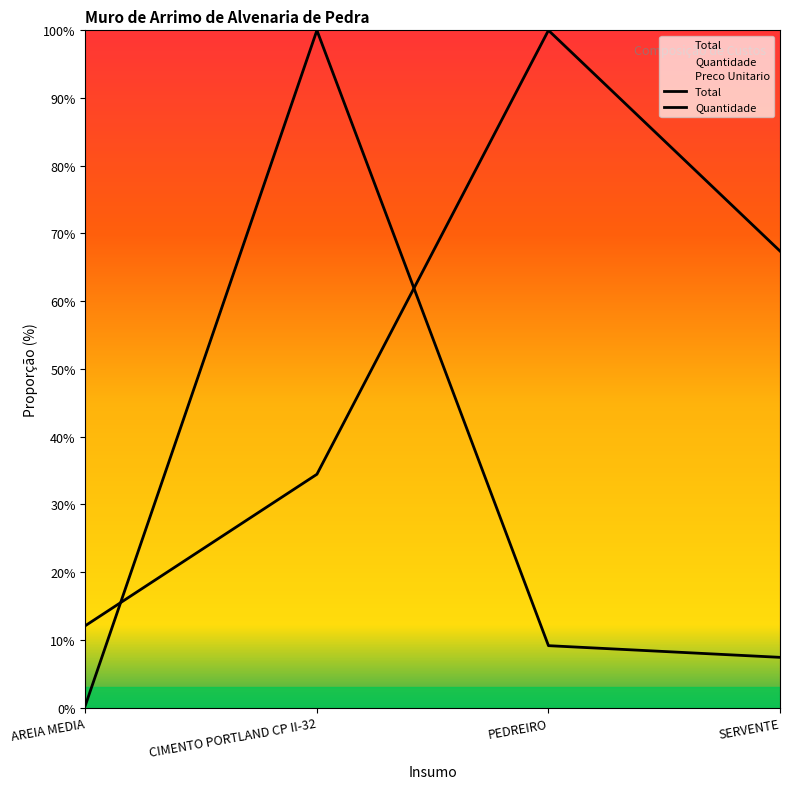

Reading left to right, transcribe all the data shown in this chart.

Quantidade: 0.3	100.0	9.1	7.4
Total: 12.1	34.4	100.0	67.4